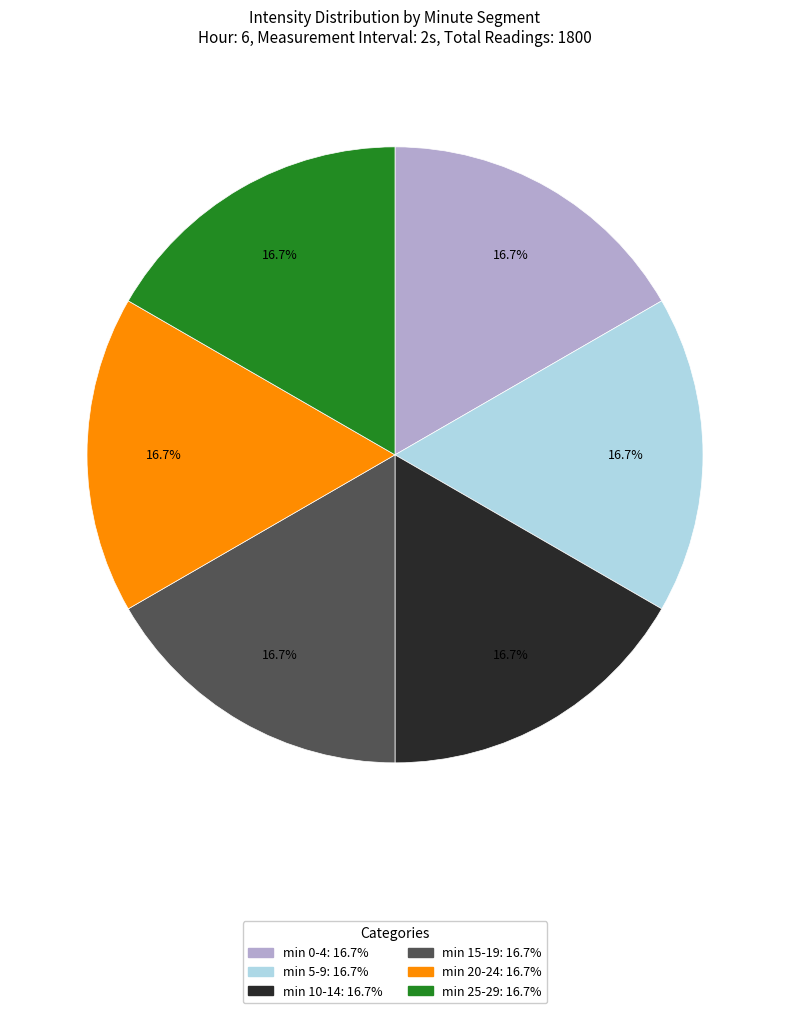

Is there a majority slice in this chart?

No